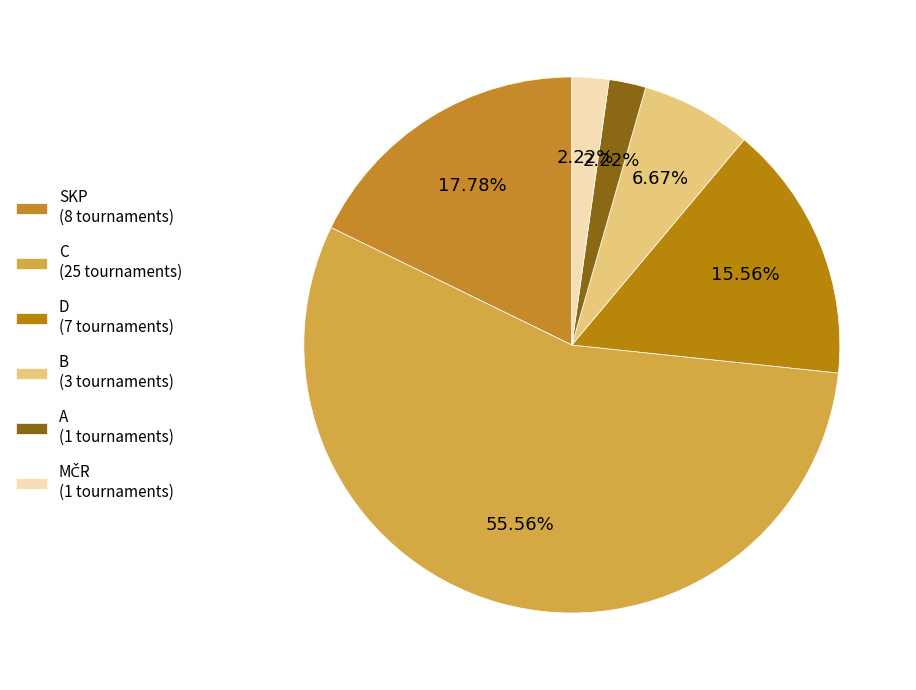

What is the change in value from SKP to C?

+17